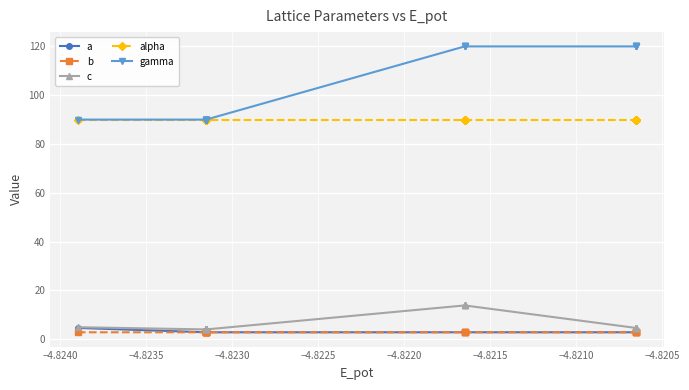

True or false: c and alpha cross at least once.

False